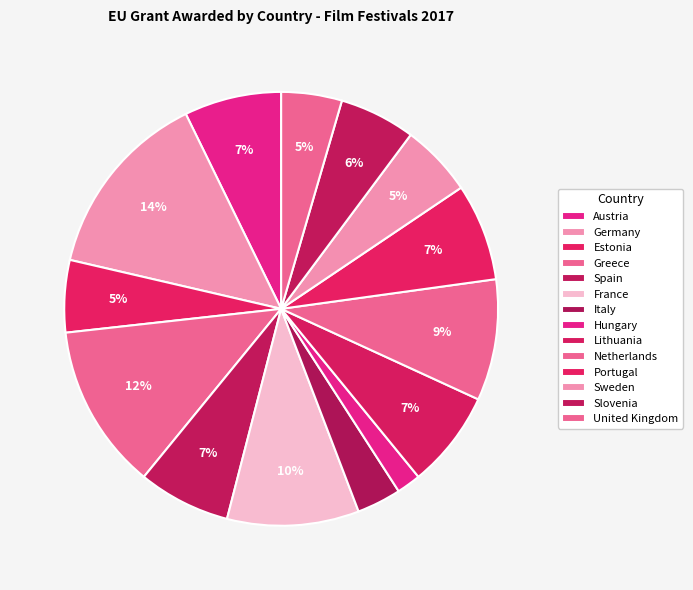

What is the change in value from Germany to France?

-60000